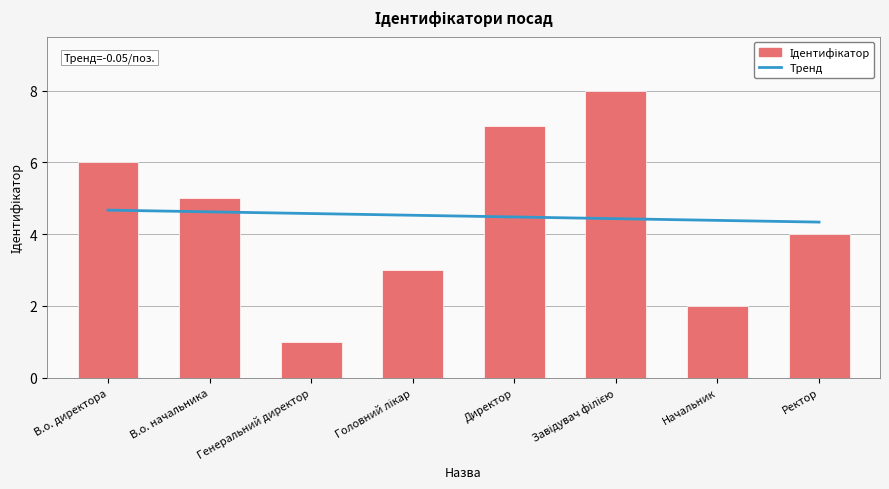

How many data points are less than 5?

4